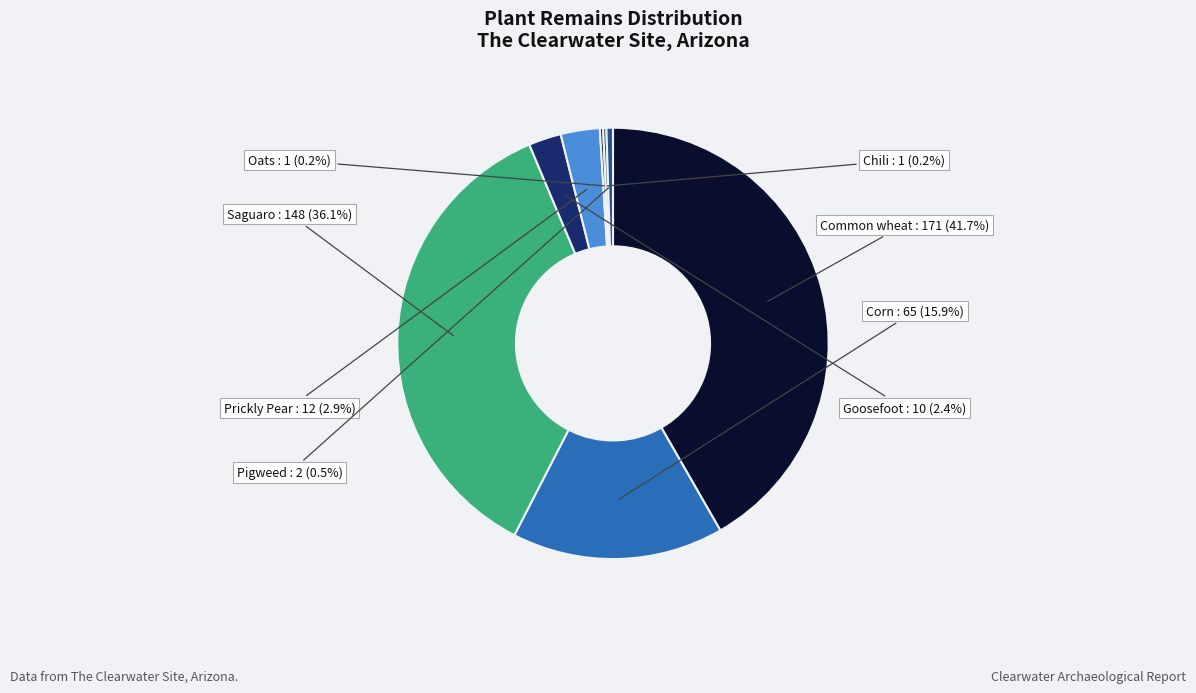

What percentage is NOT represented by Goosefoot?

97.6%